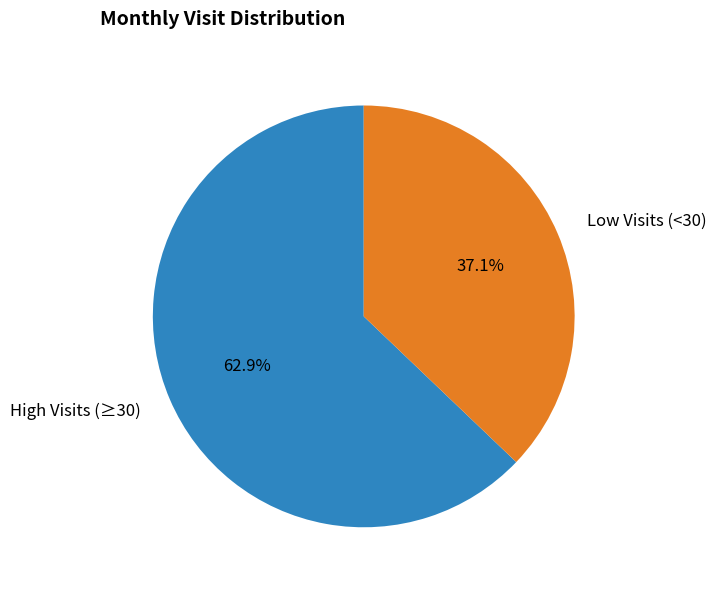

Which category has the biggest portion of the pie?

High Visits (≥30)